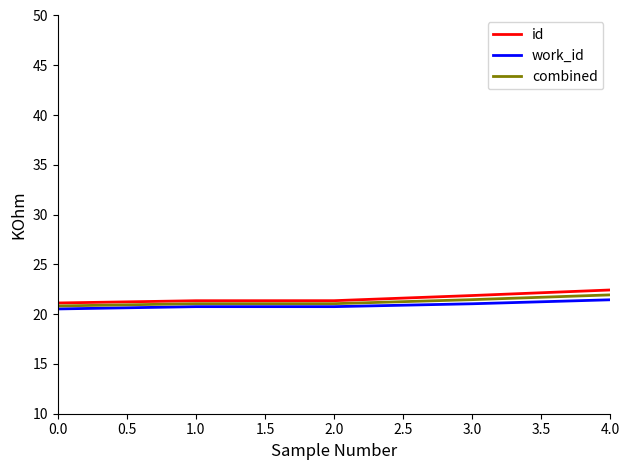

What is the total value across all series at 3.0?

64.4